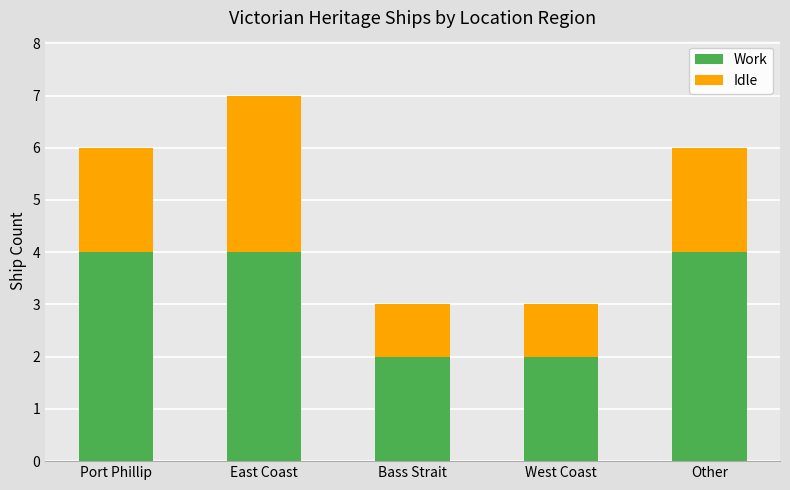

Is it true that Work equals 4 at Other?

True